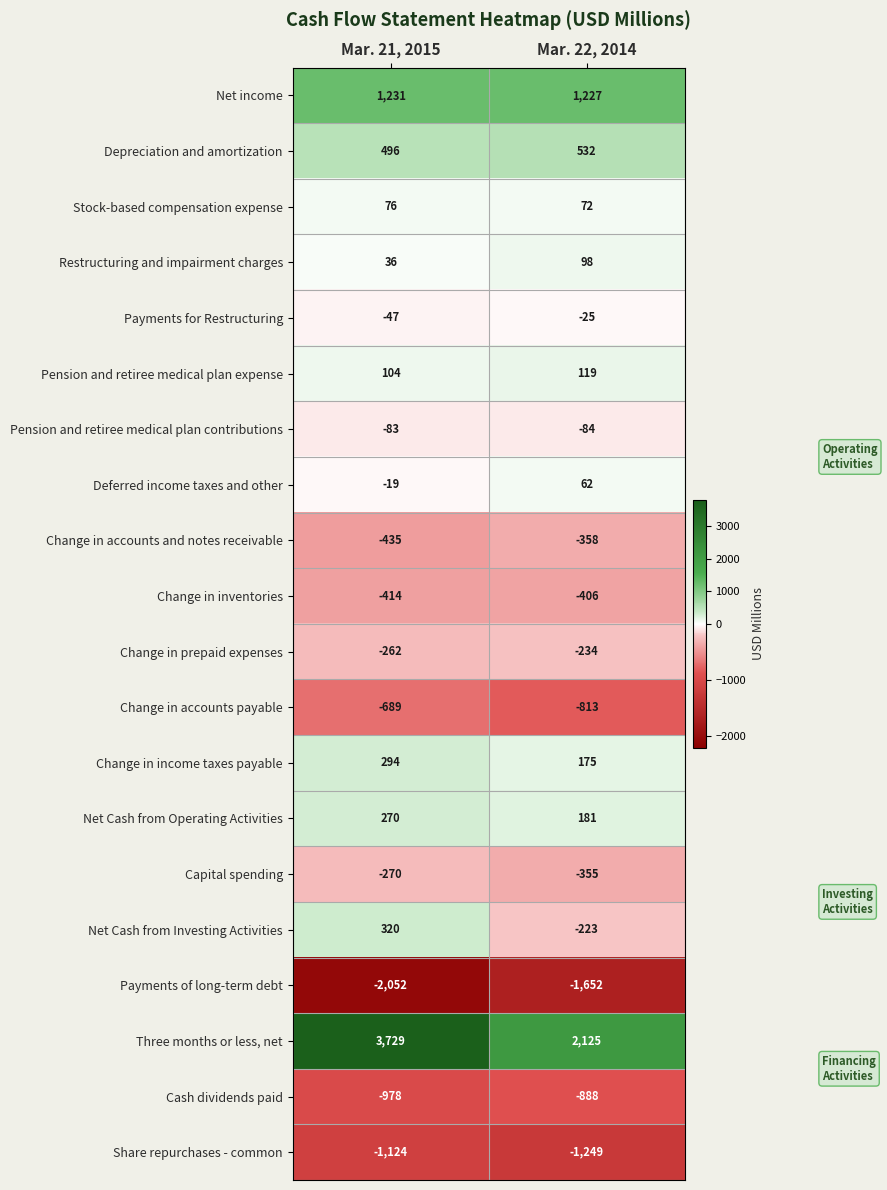

What is the total value across all series at Mar. 21, 2015?

183